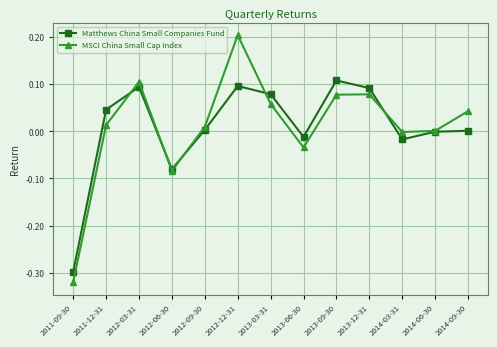

At which label does MSCI China Small Cap Index reach its peak?

2012-12-31